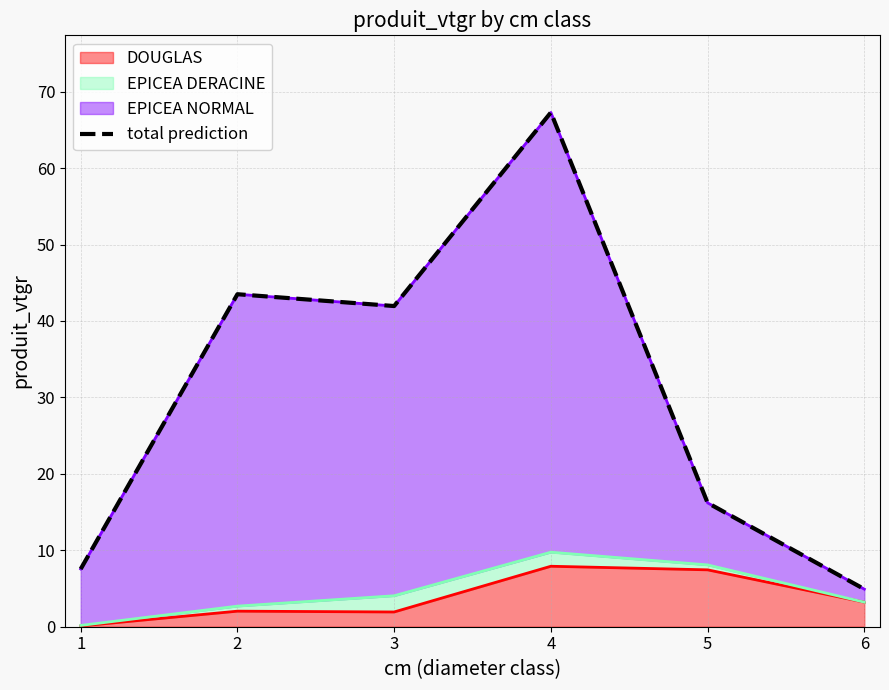

What is the ratio of the value at 6 to the value at 5?

0.3